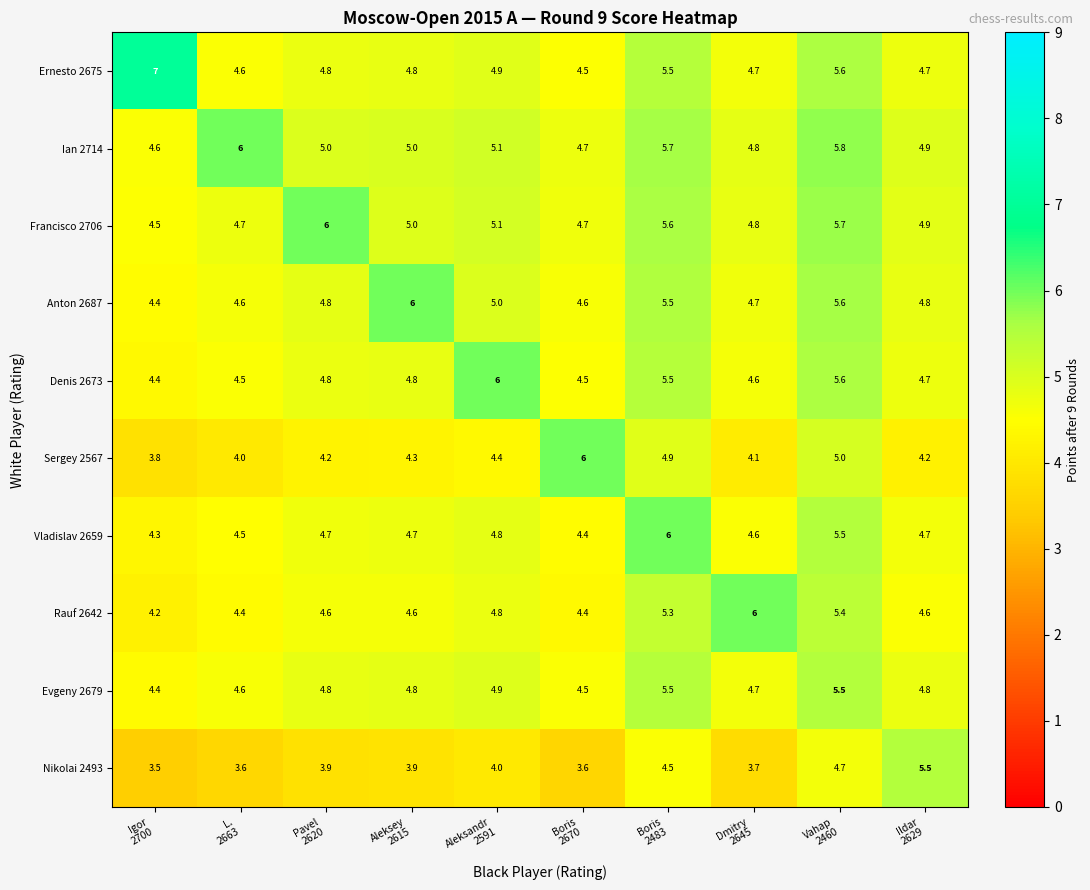

Which series has the widest spread of values?

Ernesto 2675